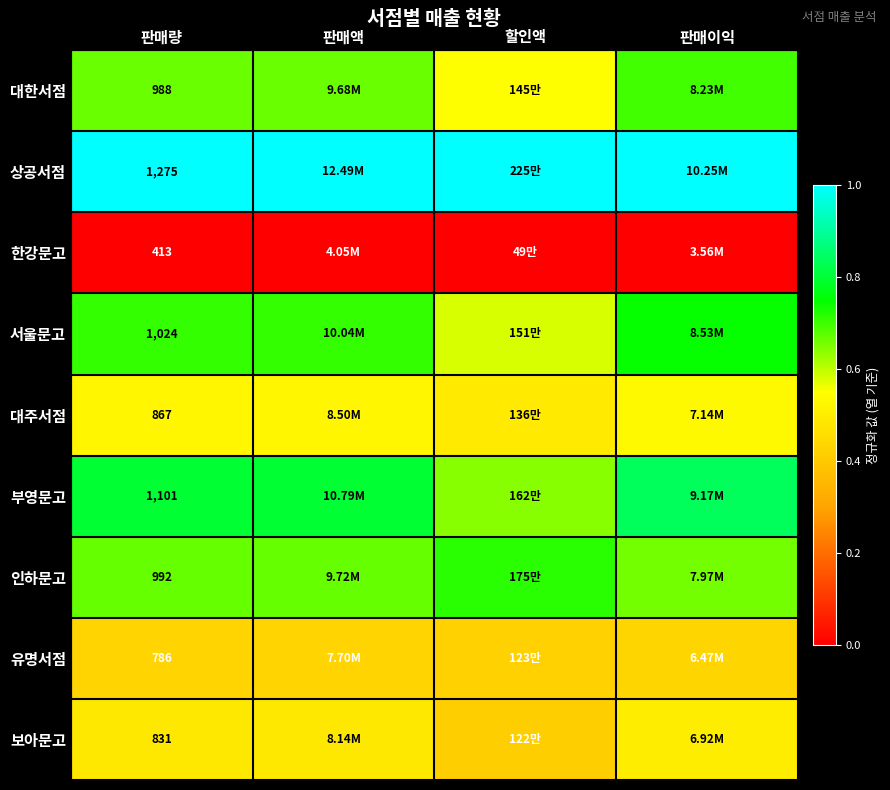

At 판매량, list the series in order from smallest to largest.

한강문고, 유명서점, 보아문고, 대주서점, 대한서점, 인하문고, 서울문고, 부영문고, 상공서점